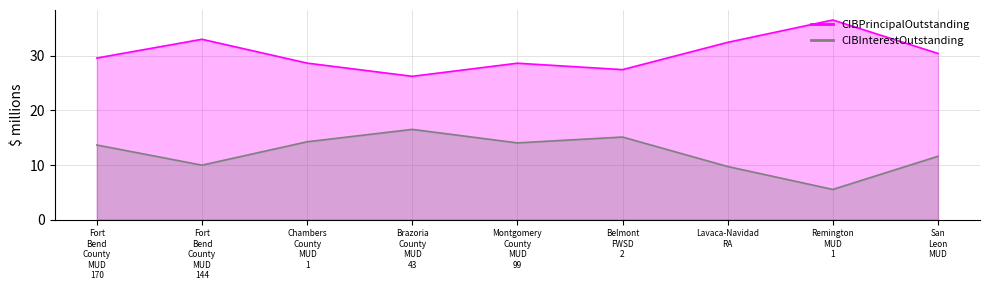

How many lines are shown in the chart?

2